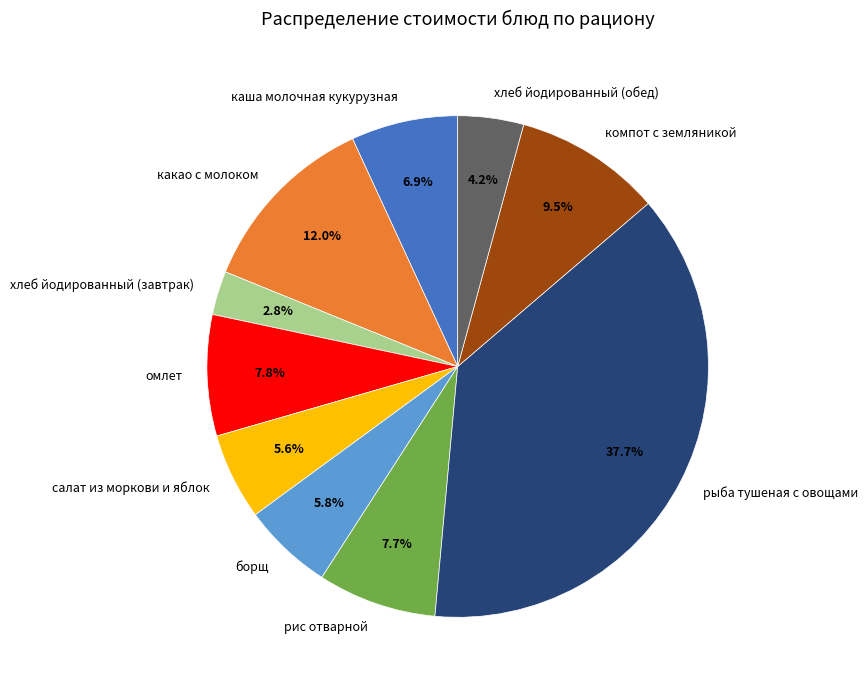

To the nearest percent, what percentage of the pie is борщ?

6%